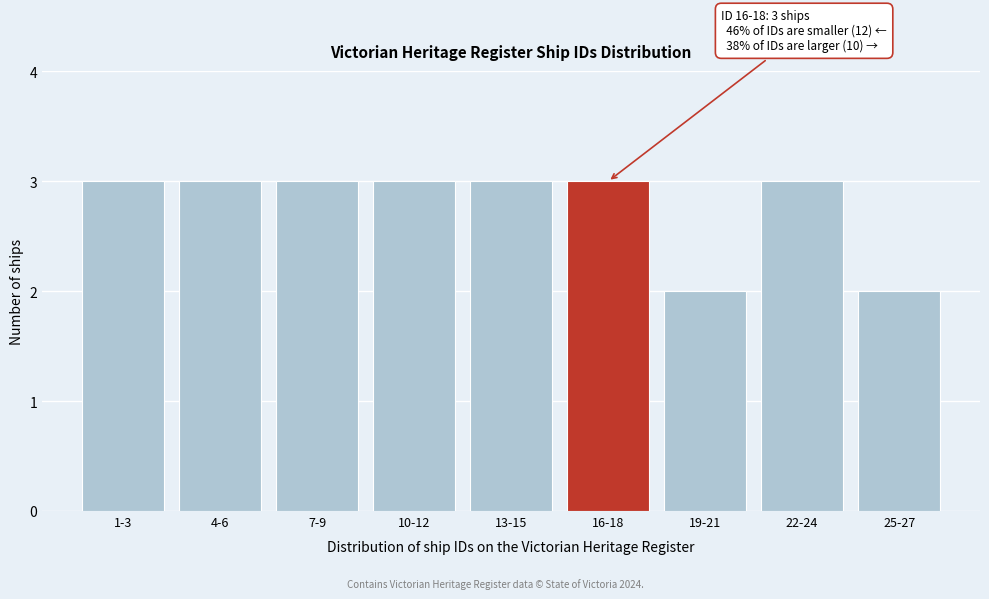

Reading right to left, list all the values displayed in this chart.

25-27=2	22-24=3	19-21=2	16-18=3	13-15=3	10-12=3	7-9=3	4-6=3	1-3=3